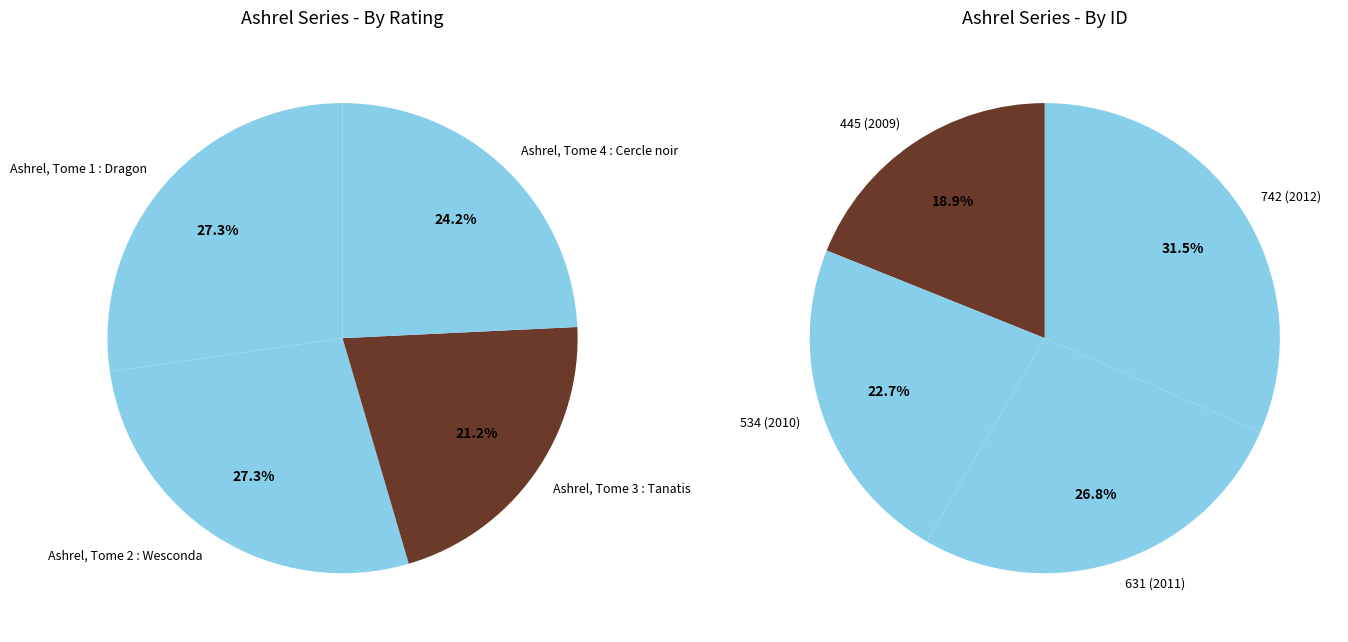

What is the change in value from Ashrel, Tome 1 : Dragon to Ashrel, Tome 3 : Tanatis?

-2